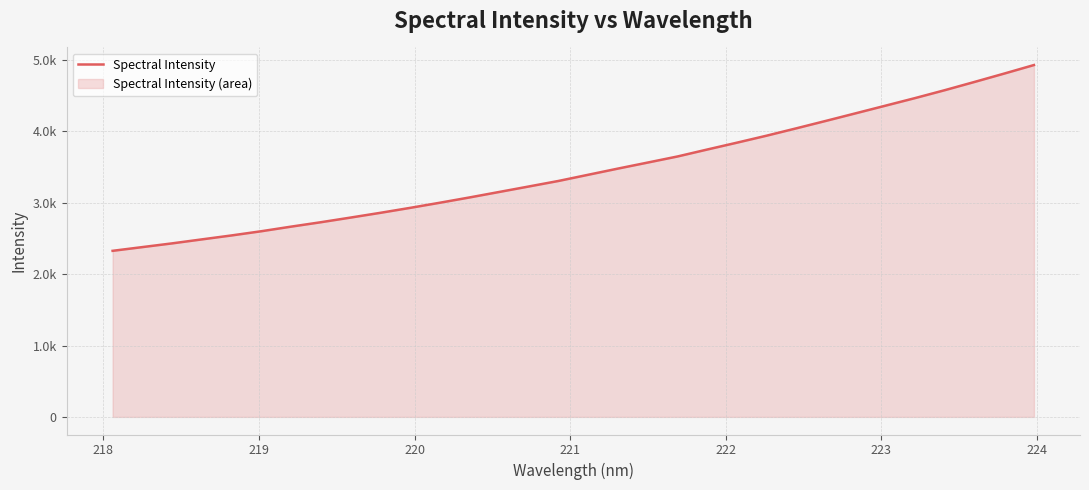

Does the chart display data point markers on the line(s)?

No